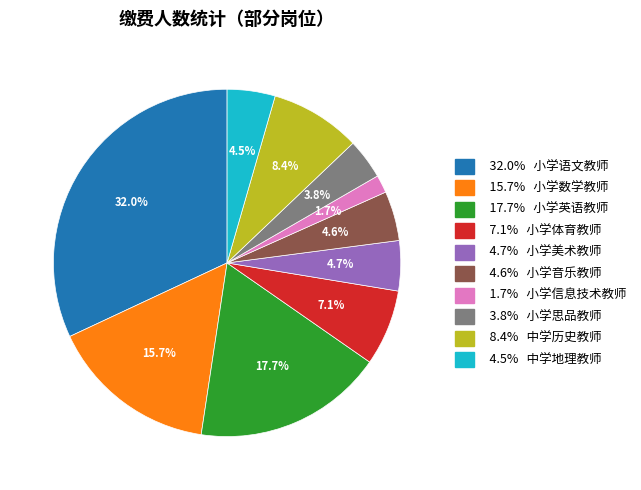

Does any single category account for the majority?

No